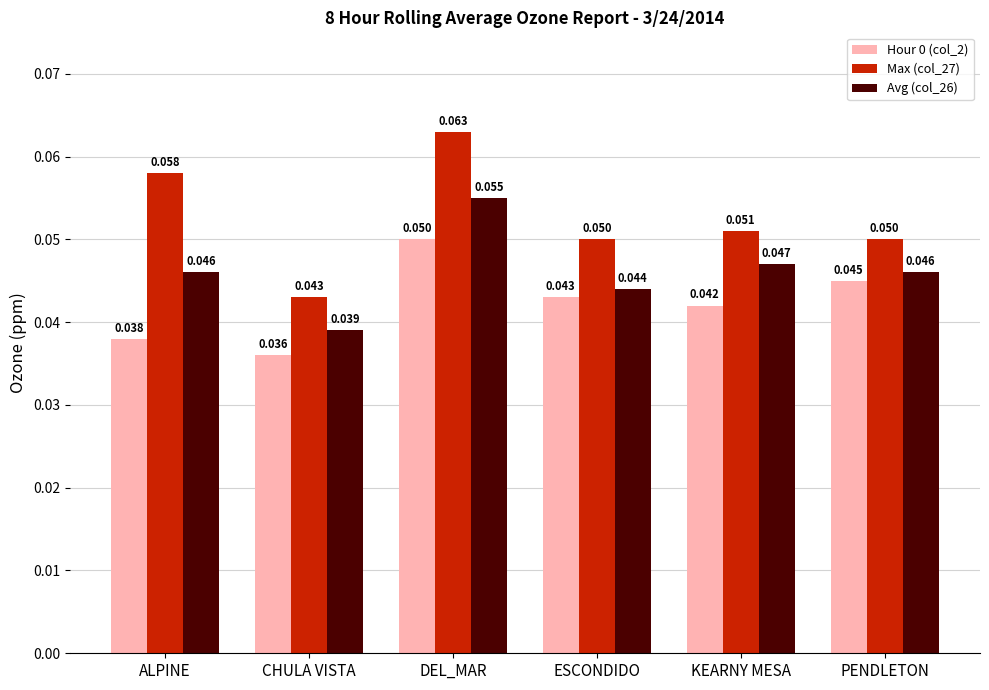

List the labels in order of Hour 0 (col_2) value, smallest first.

CHULA VISTA, ALPINE, KEARNY MESA, ESCONDIDO, PENDLETON, DEL_MAR